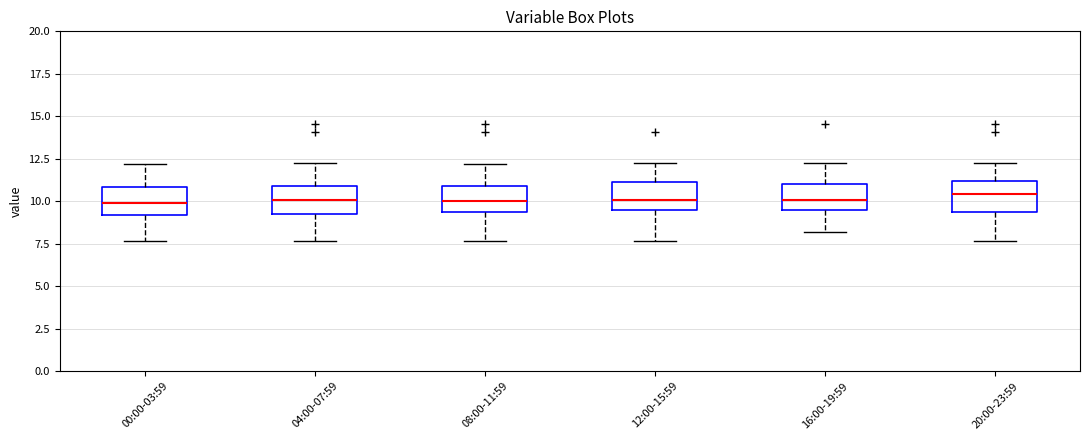

Reading left to right, transcribe this box plot: for each box, give where its median line is, the range the box spans, and where its two whiskers end, as read against the y-axis. The values are not printed on the chart, so give them approximately, as read against the axis.

00:00-03:59: median 10.0, box 9.0 to 11.0, whiskers 7.5 to 12.0
04:00-07:59: median 10.0, box 9.5 to 11.0, whiskers 7.5 to 12.0
08:00-11:59: median 10.0, box 9.5 to 11.0, whiskers 7.5 to 12.0
12:00-15:59: median 10.0, box 9.5 to 11.0, whiskers 7.5 to 12.0
16:00-19:59: median 10.0, box 9.5 to 11.0, whiskers 8.0 to 12.0
20:00-23:59: median 10.5, box 9.5 to 11.0, whiskers 7.5 to 12.0